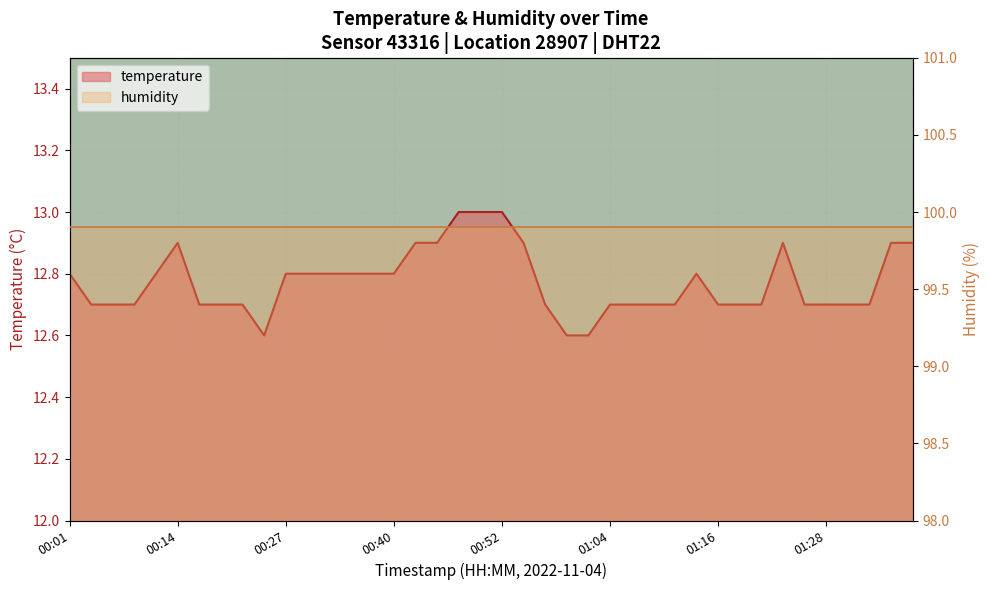

What position from the left is 01:21?

33